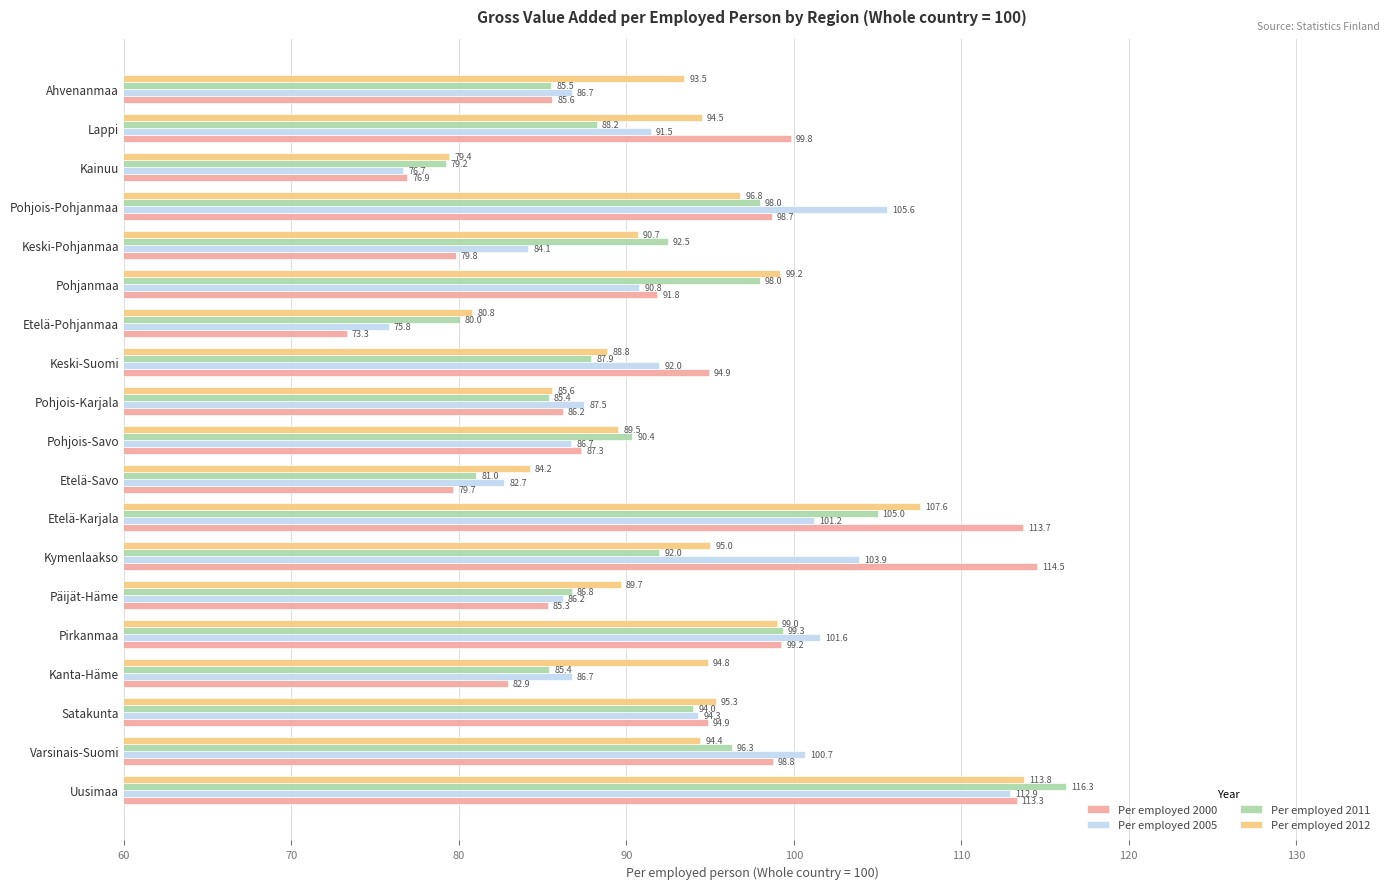

True or false: Per employed 2005 has a value of 105.6 at Pohjois-Pohjanmaa.

True